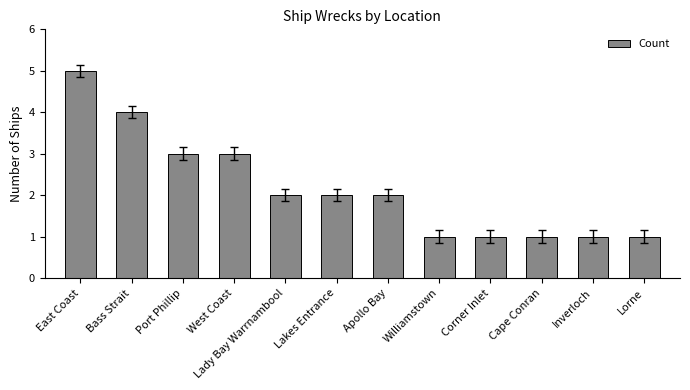

Reading left to right, list all the values displayed in this chart.

East Coast=5	Bass Strait=4	Port Phillip=3	West Coast=3	Lady Bay Warrnambool=2	Lakes Entrance=2	Apollo Bay=2	Williamstown=1	Corner Inlet=1	Cape Conran=1	Inverloch=1	Lorne=1